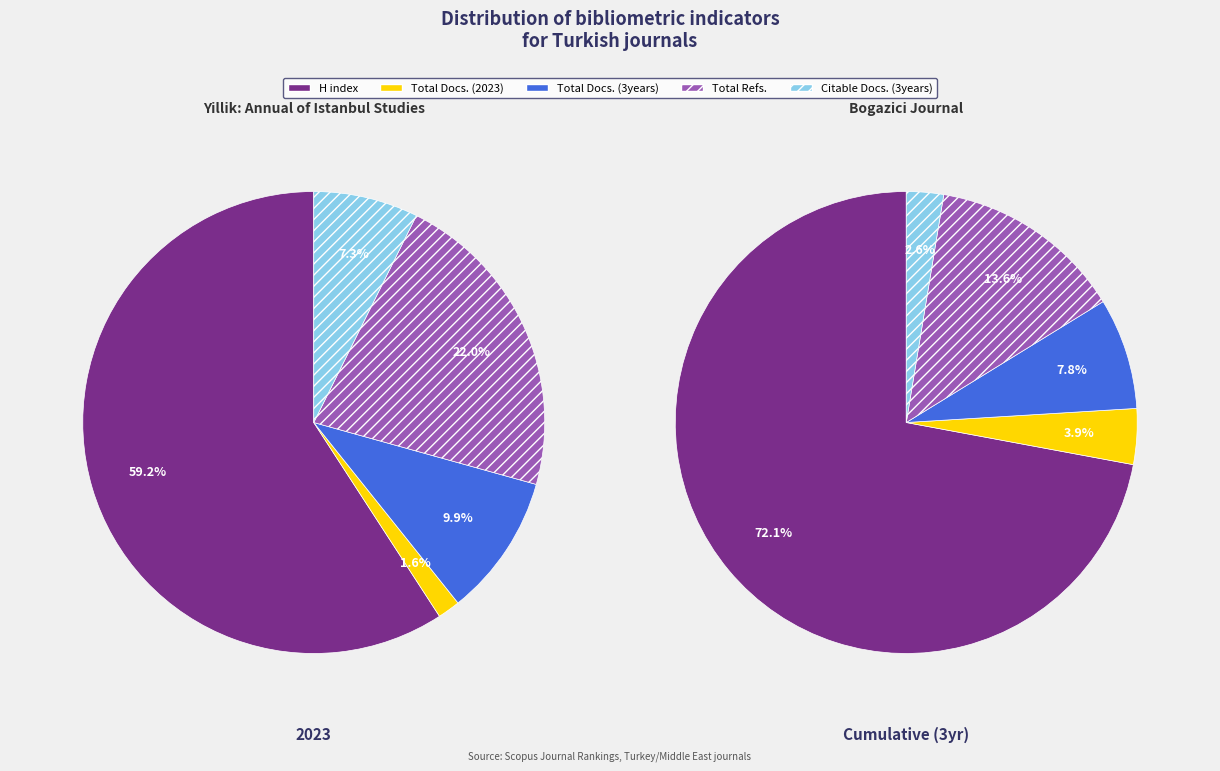

Does Yillik: Annual of Istanbul Studies represent more than half of the total?

Yes